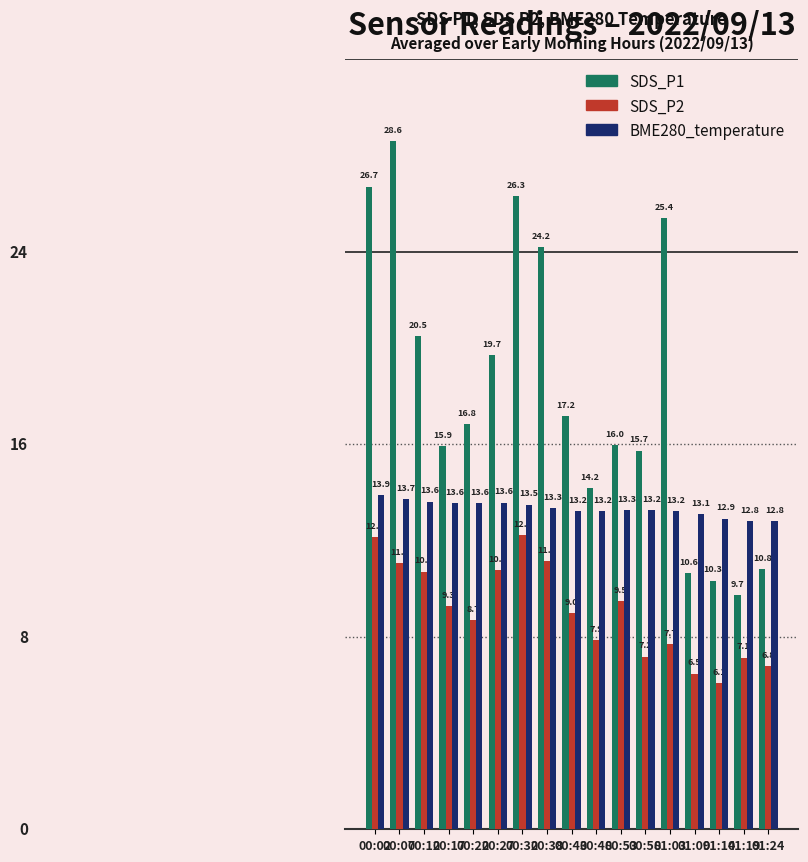

At which category is the sum across all series the highest?

00:07